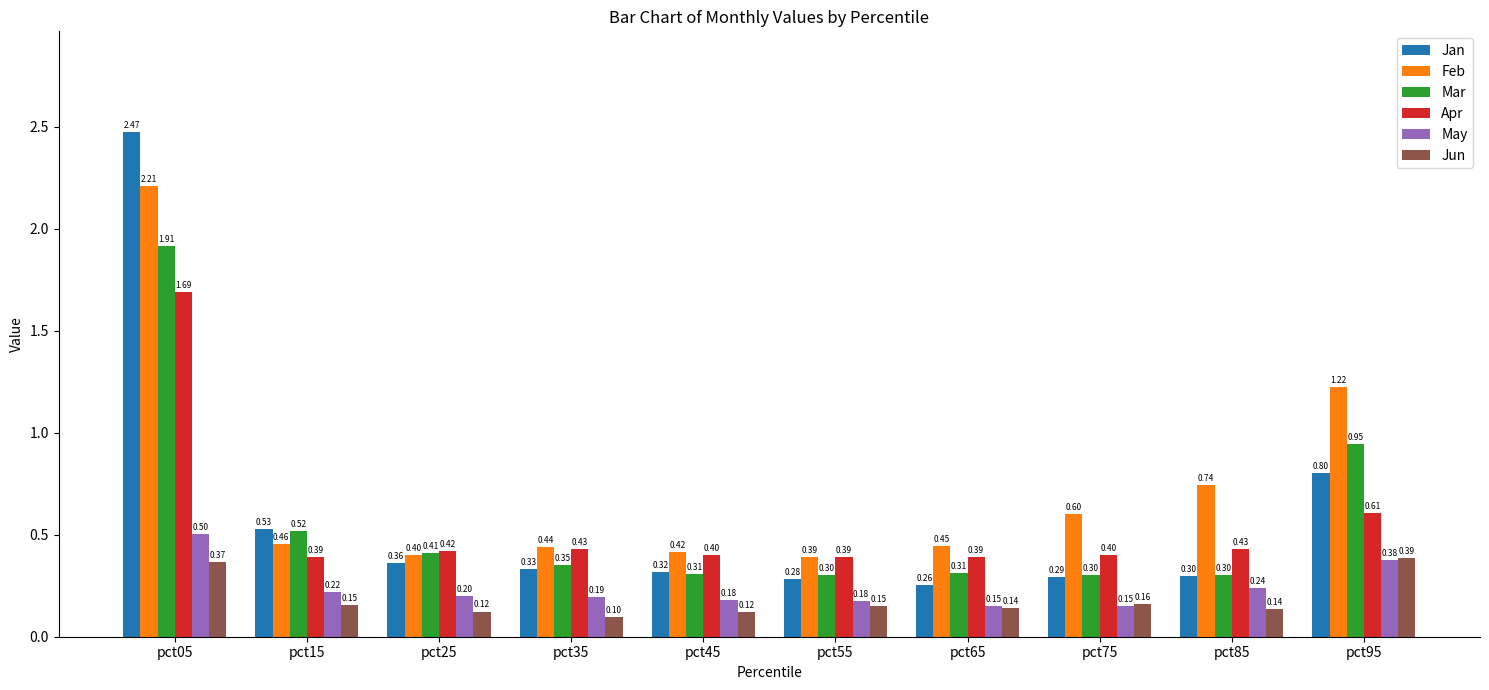

What is the value of the Apr bar at the 10th from the left?

0.6